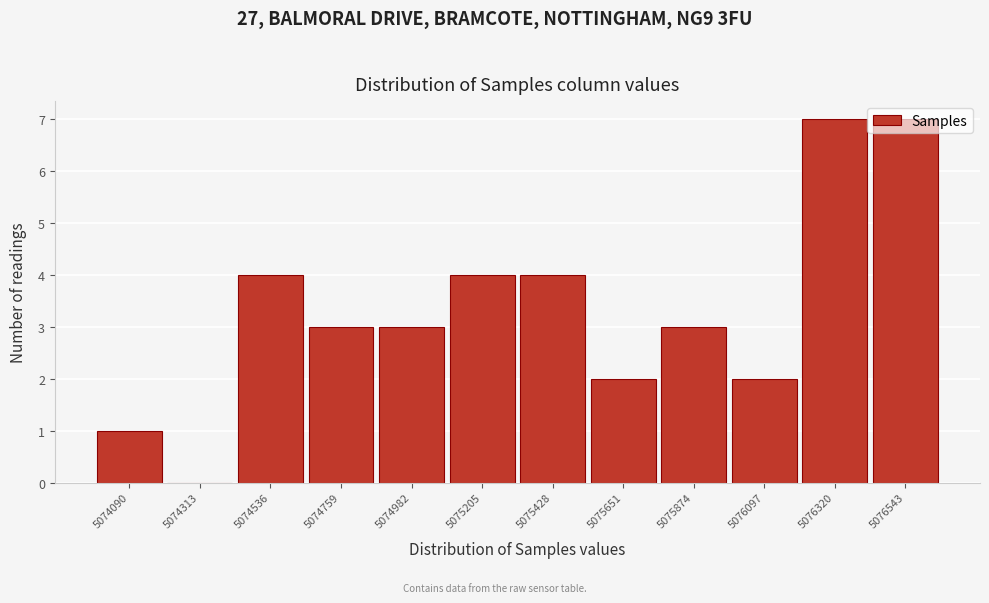

The chart shows a value of 2 at 5076097. True or false?

True